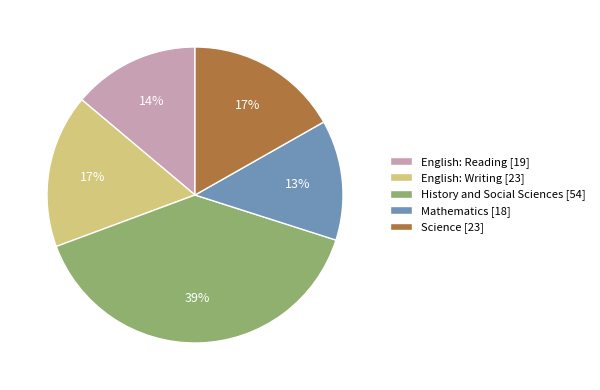

Approximately how many times larger is the value at Science [23] compared to English: Writing [23]?

1.0